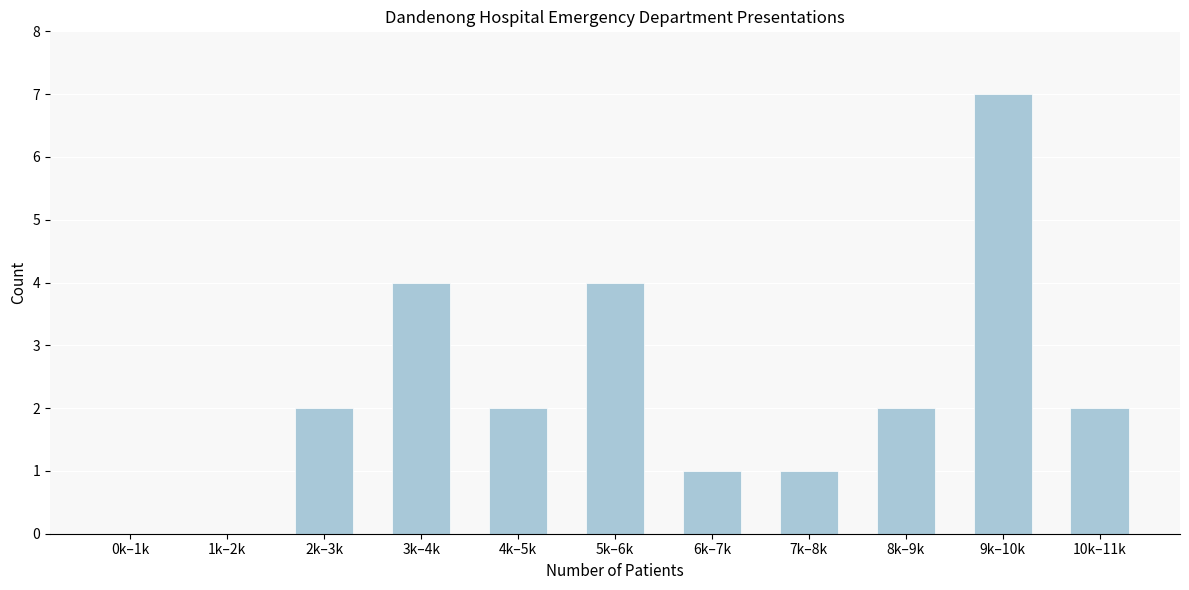

Reading left to right, extract all data points from this chart.

0k–1k=0	1k–2k=0	2k–3k=2	3k–4k=4	4k–5k=2	5k–6k=4	6k–7k=1	7k–8k=1	8k–9k=2	9k–10k=7	10k–11k=2